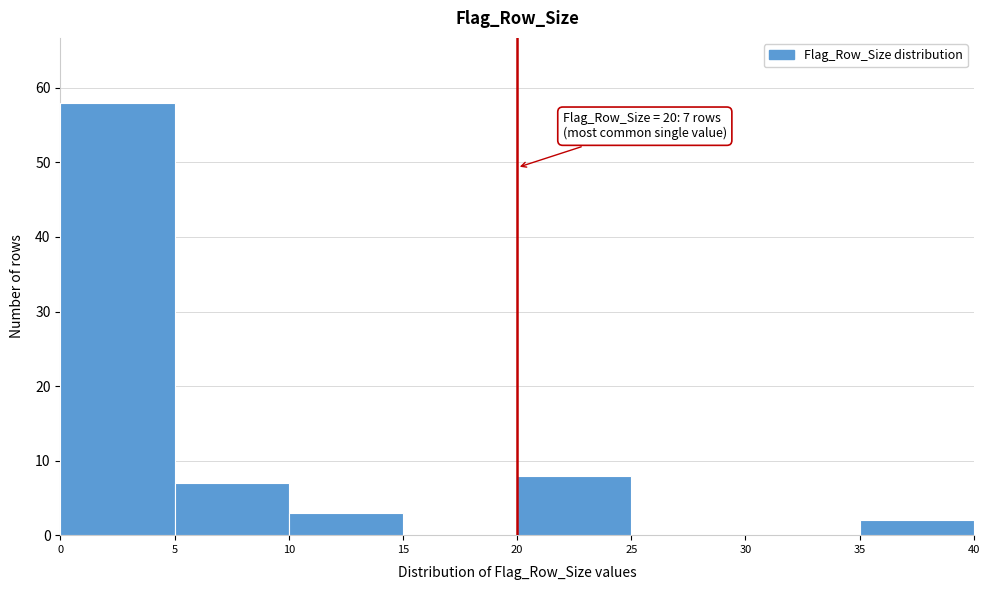

Which range on the x-axis has the tallest bar?

0 to 5